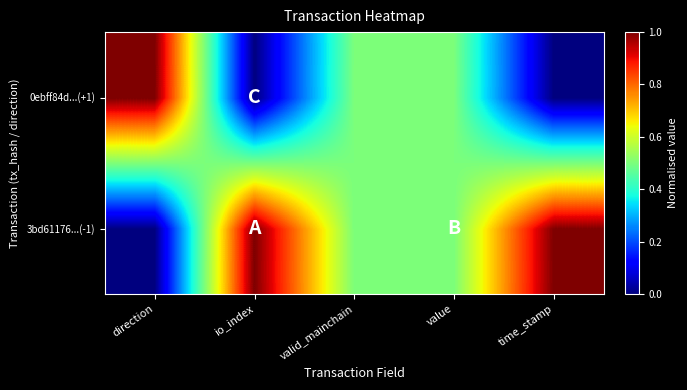

At which category does the chart reach its minimum across all series?

direction